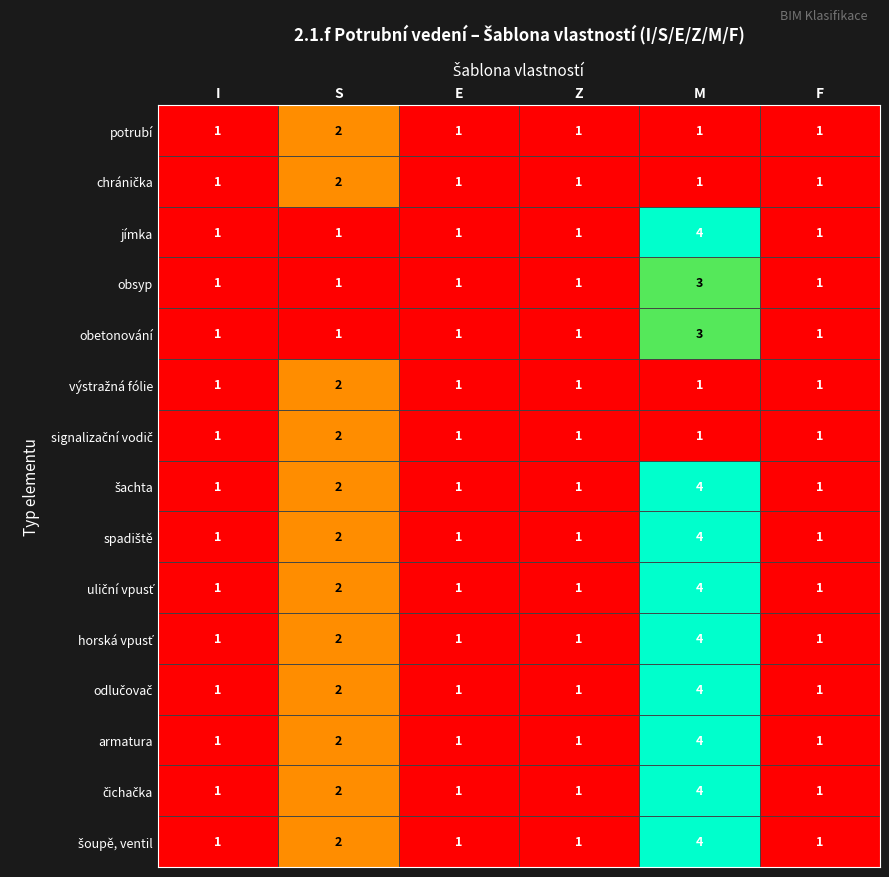

At which label is armatura closest to 2?

S